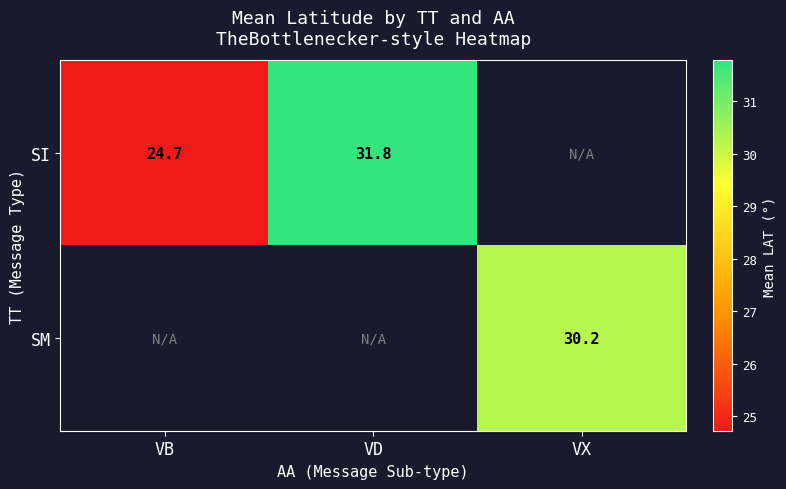

Is it true that SI equals 9.3 at VD?

False